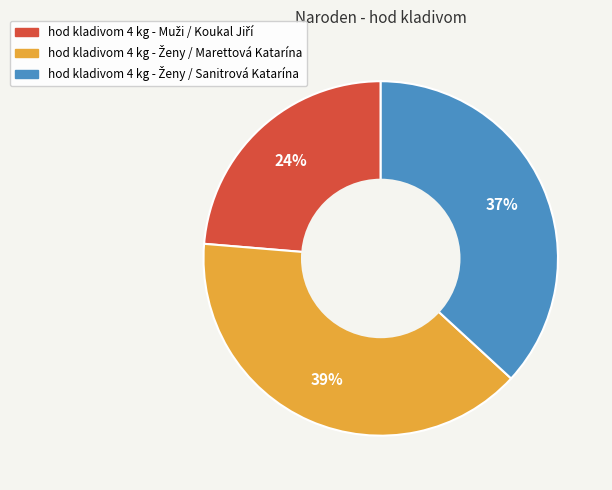

Is there a majority slice in this chart?

No